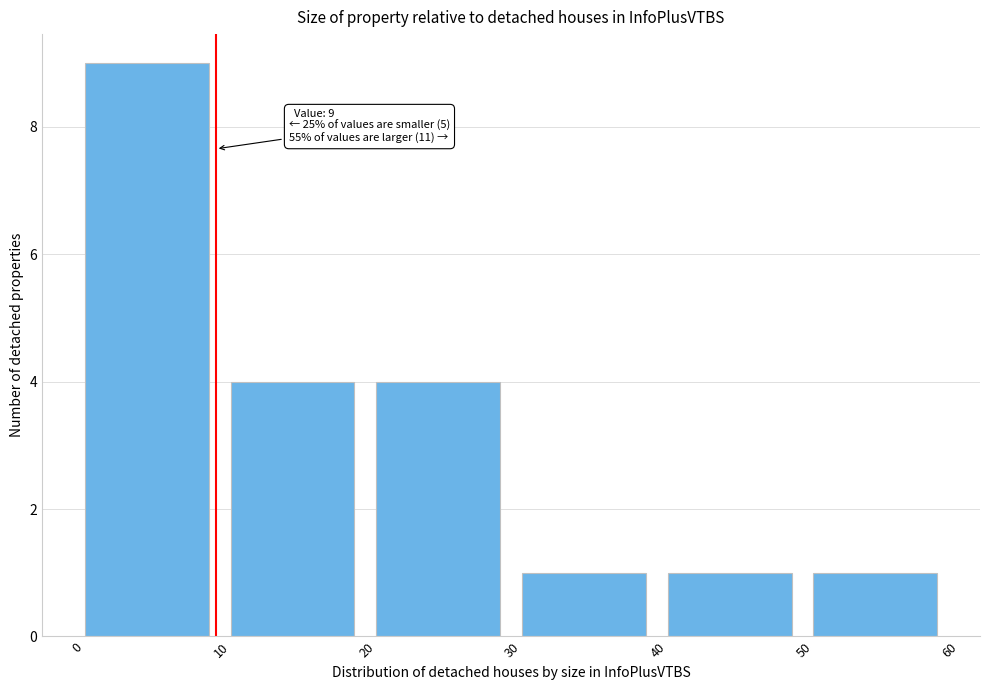

Over which range of the x-axis is the bar tallest?

0 to 10